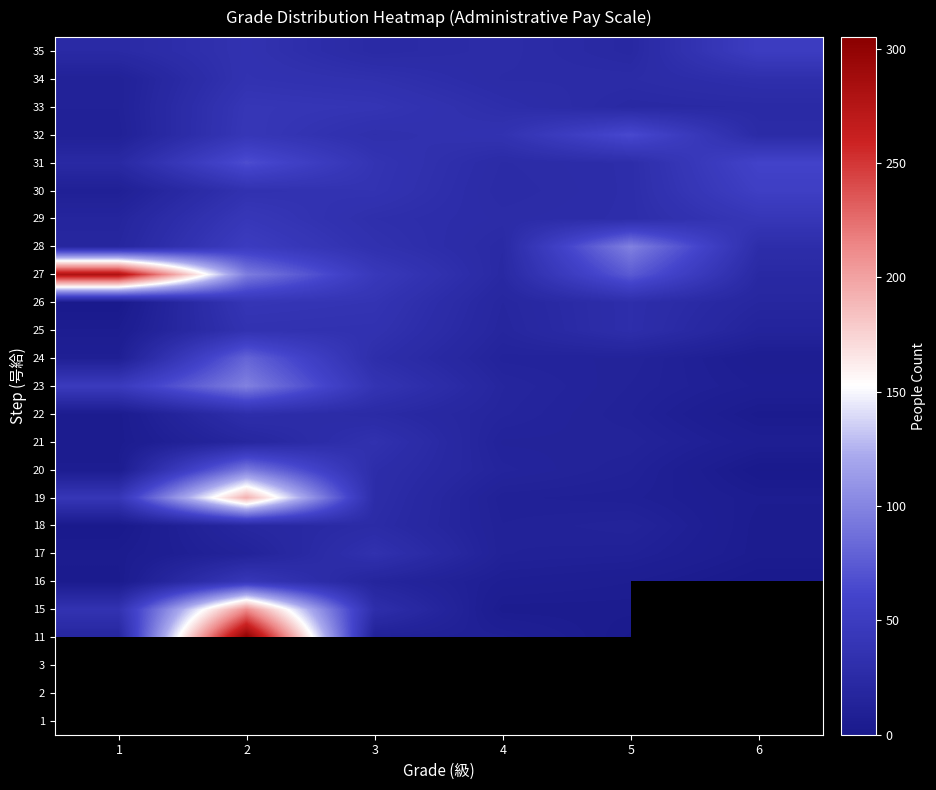

List the series in order of their peak value, lowest first.

18, 17, 16, 15, 1, 2, 3, 22, 21, 25, 34, 26, 33, 29, 35, 30, 32, 31, 24, 20, 23, 28, 19, 27, 11